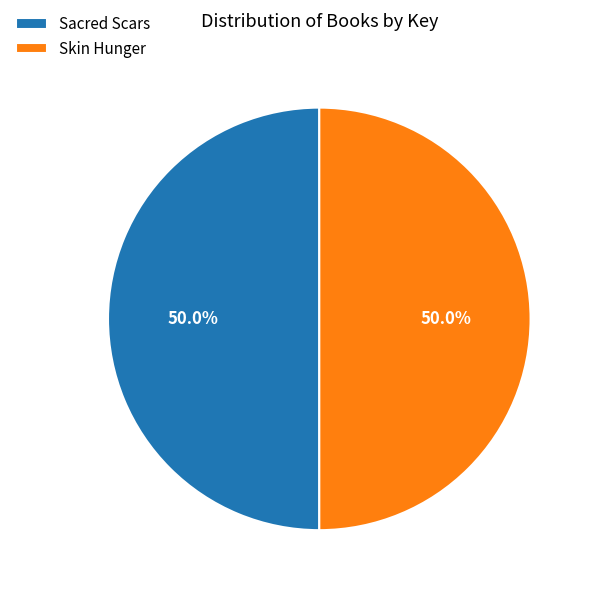

How many segments does this pie chart have?

2